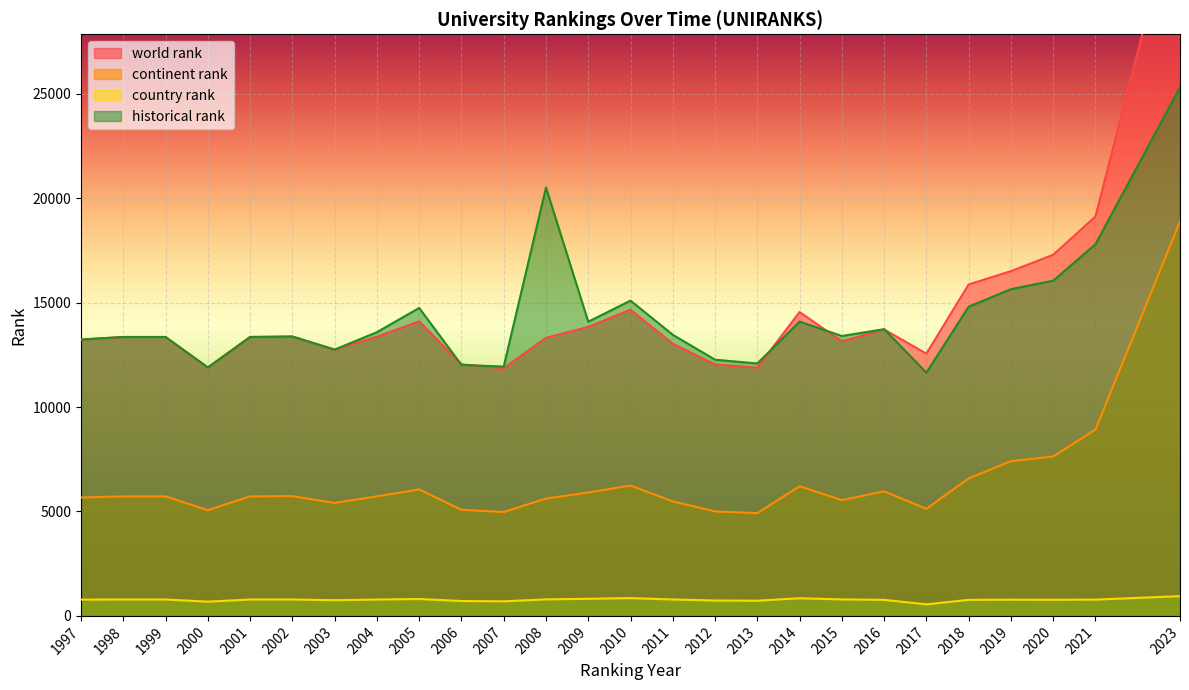

Which has a higher value, 2010 or 2009?

2010